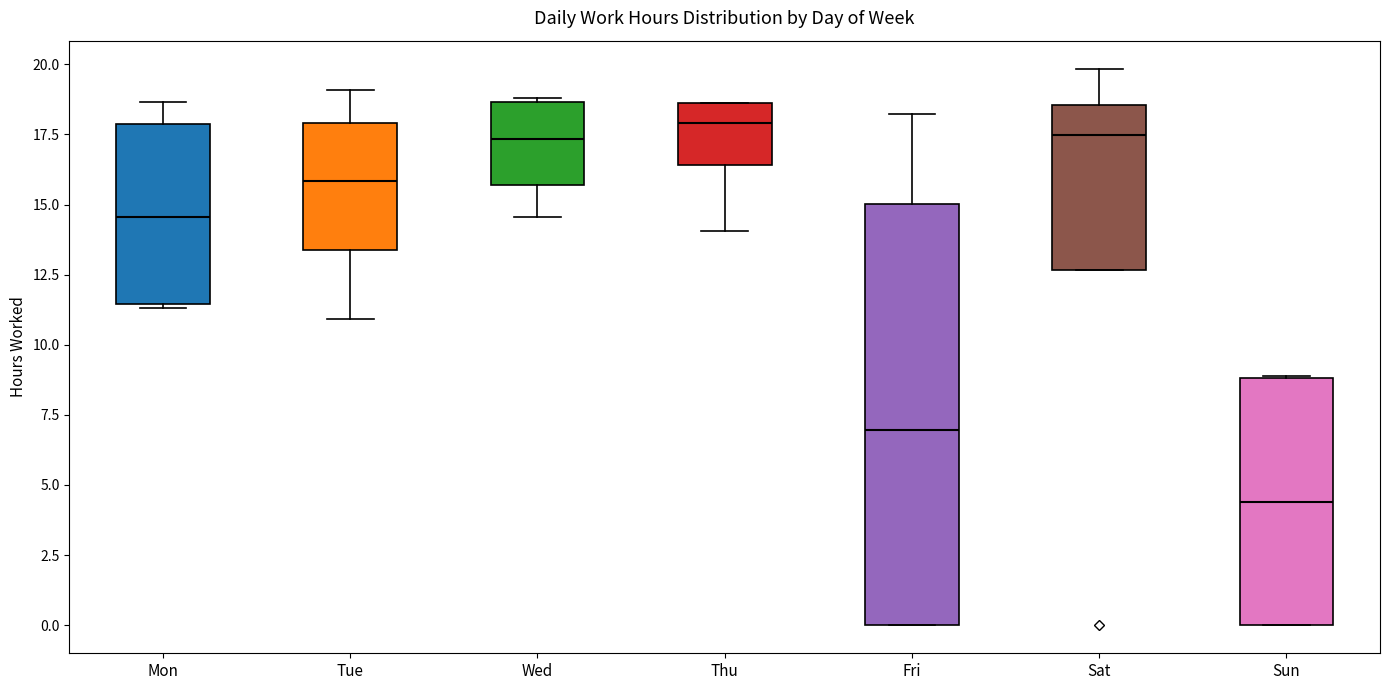

Reading left to right, transcribe this box plot: for each box, give where its median line is, the range the box spans, and where its two whiskers end, as read against the y-axis. The values are not printed on the chart, so give them approximately, as read against the axis.

Mon: median 14.5, box 11.5 to 18.0, whiskers 11.5 to 18.5
Tue: median 16.0, box 13.5 to 18.0, whiskers 11.0 to 19.0
Wed: median 17.5, box 15.5 to 18.5, whiskers 14.5 to 19.0
Thu: median 18.0, box 16.5 to 18.5, whiskers 14.0 to 18.5
Fri: median 7.0, box 0.0 to 15.0, whiskers 0.0 to 18.0
Sat: median 17.5, box 12.5 to 18.5, whiskers 12.5 to 20.0
Sun: median 4.5, box 0.0 to 9.0, whiskers 0.0 to 9.0